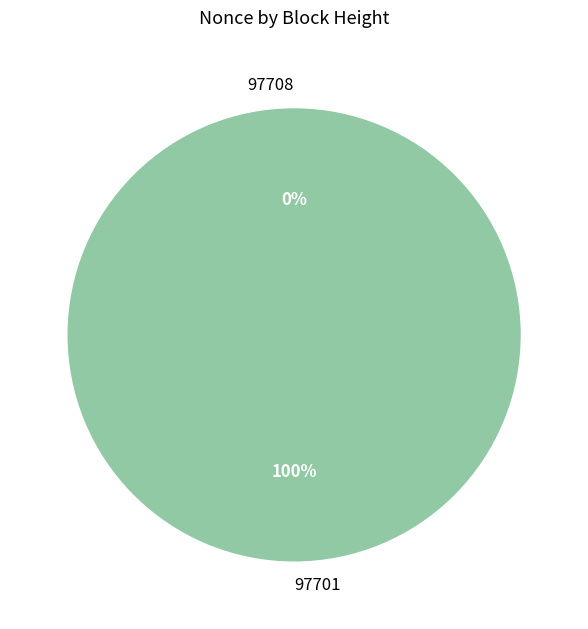

The 97701 slice represents 99% of the pie. True or false?

False